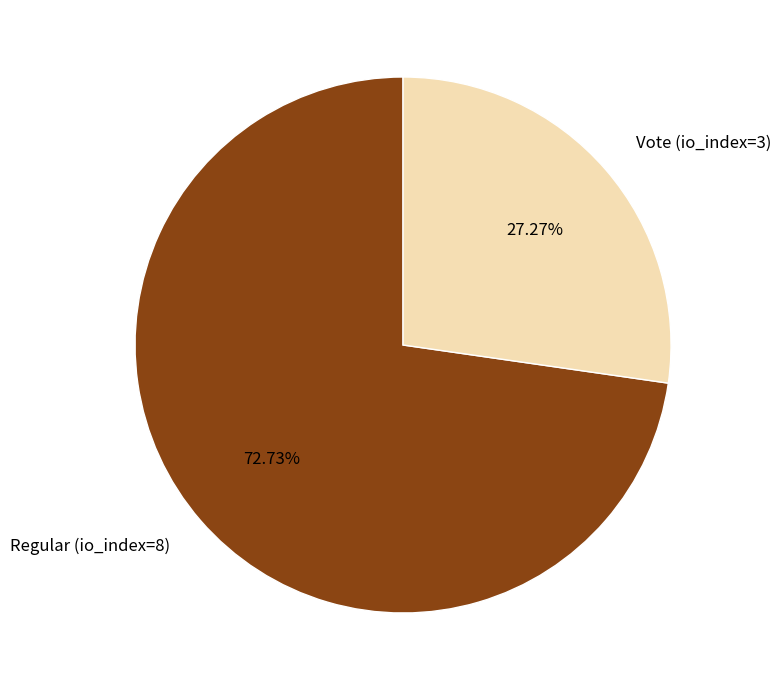

Rank the categories by value from lowest to highest.

Vote (io_index=3), Regular (io_index=8)